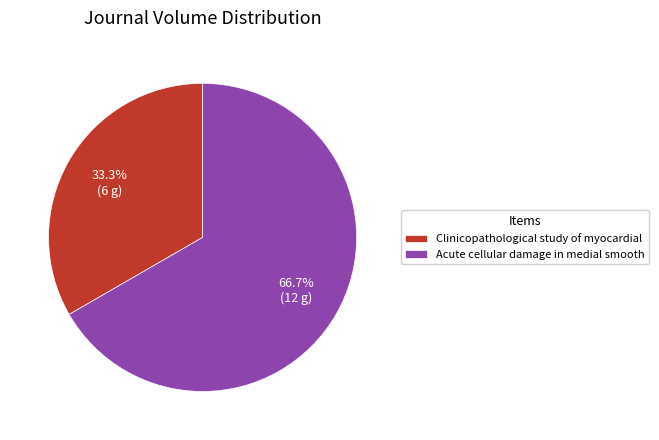

Is there a majority slice in this chart?

Yes